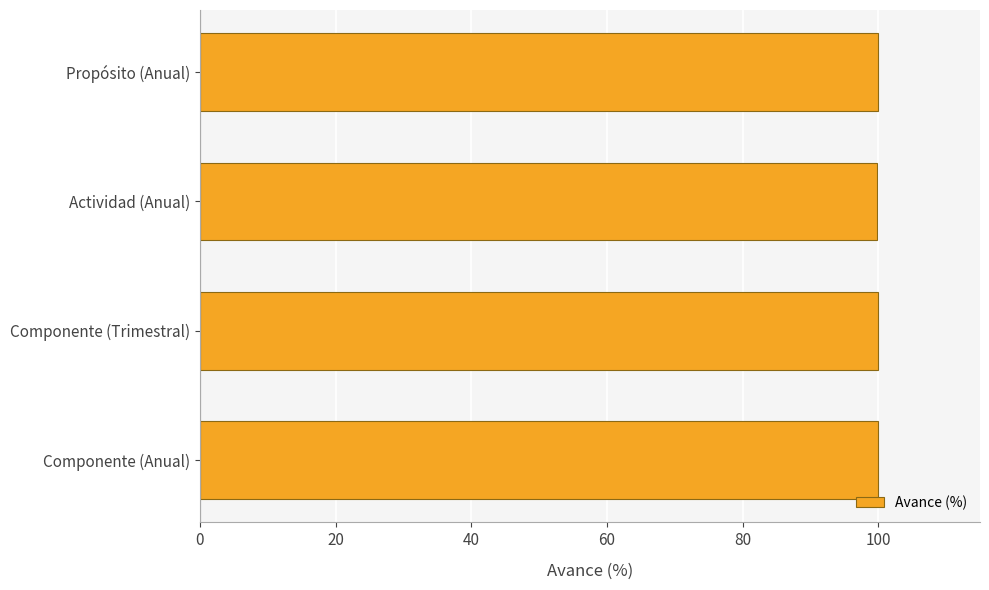

Approximately how many times larger is the value at Propósito (Anual) compared to Componente (Trimestral)?

1.0